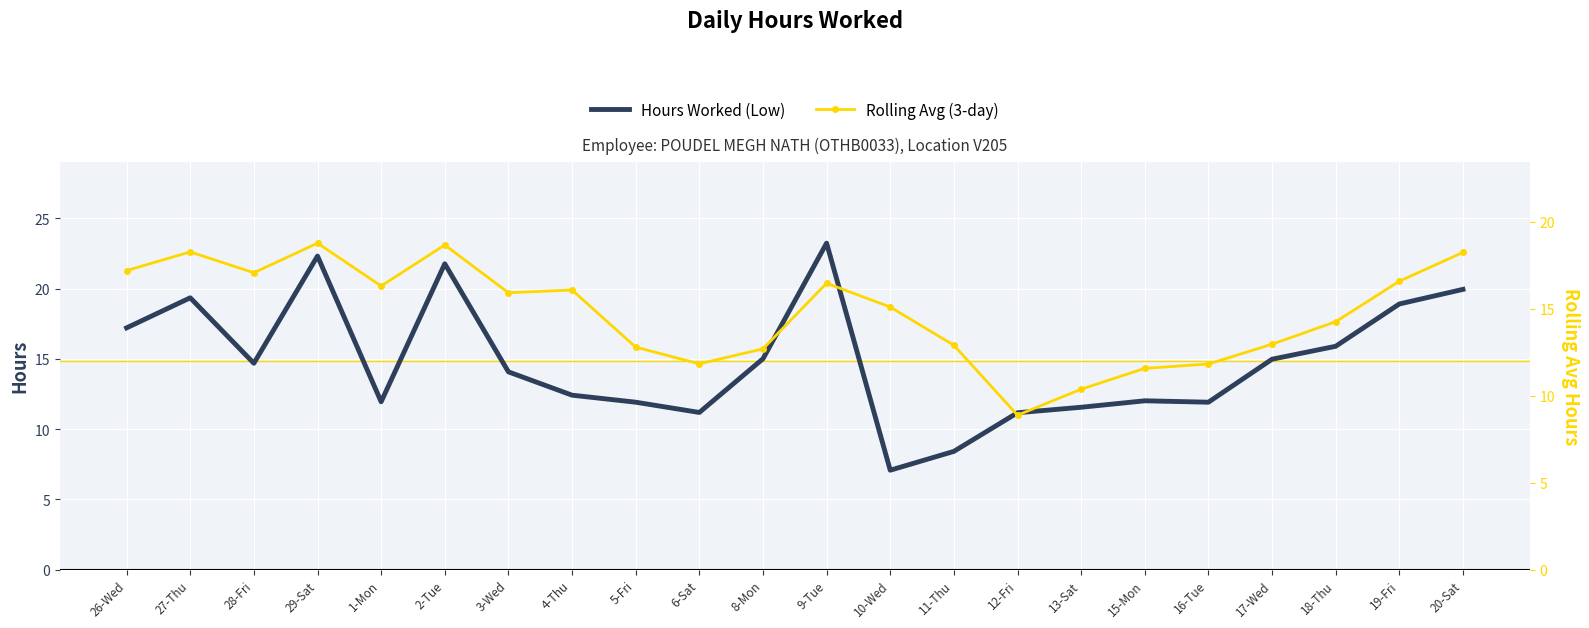

What is the minimum value for Hours Worked (Low)?

7.1